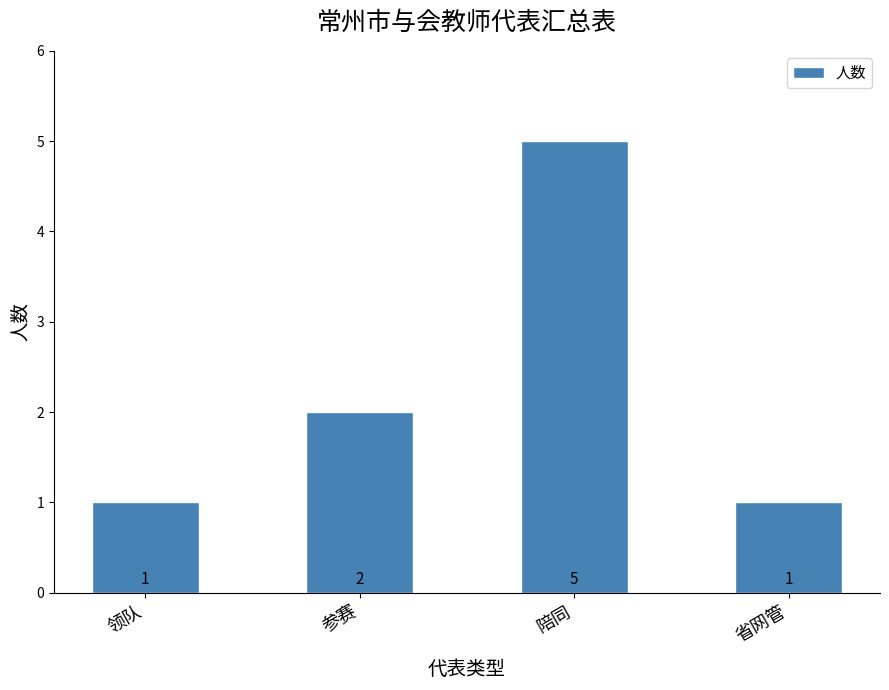

What is the average value?

2